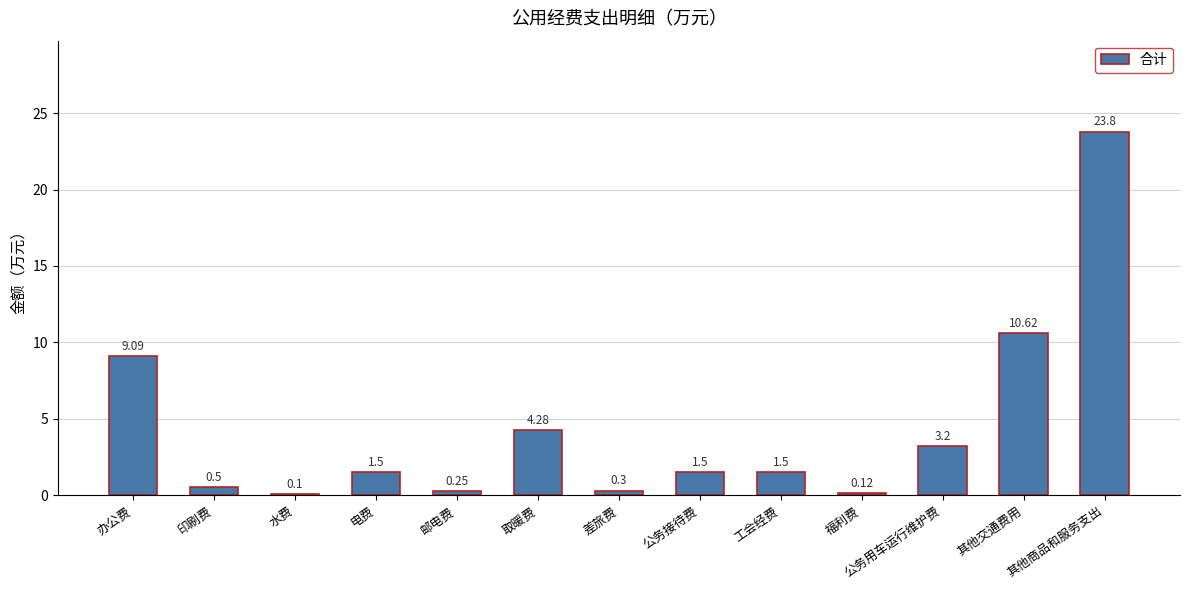

What is the change in value from 工会经费 to 福利费?

-1.4